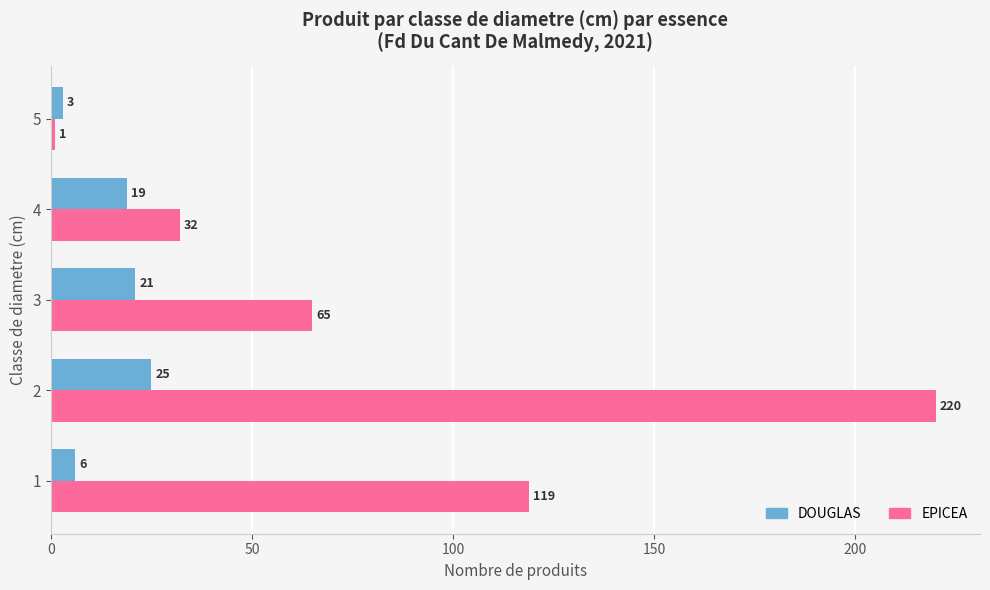

Which series changed the most between 2 and 5?

EPICEA